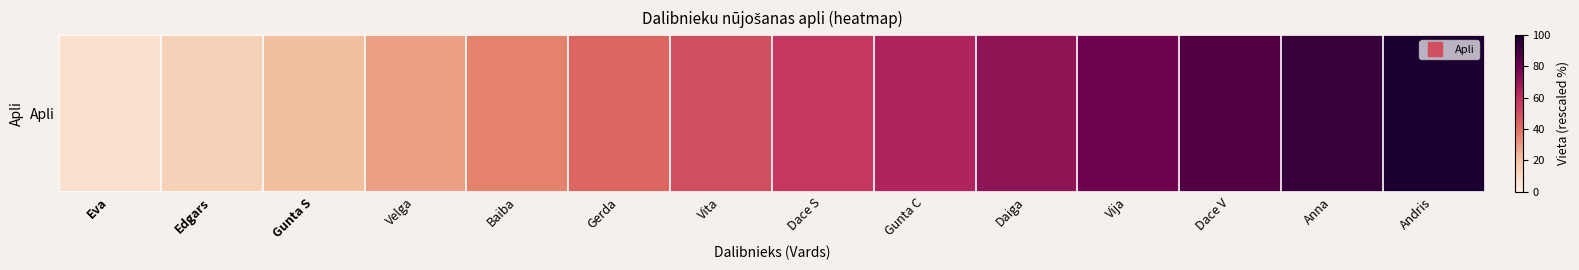

Reading right to left, list all the values displayed in this chart.

100.0	92.9	85.7	78.6	71.4	64.3	57.1	50.0	42.9	35.7	28.6	21.4	14.3	7.1